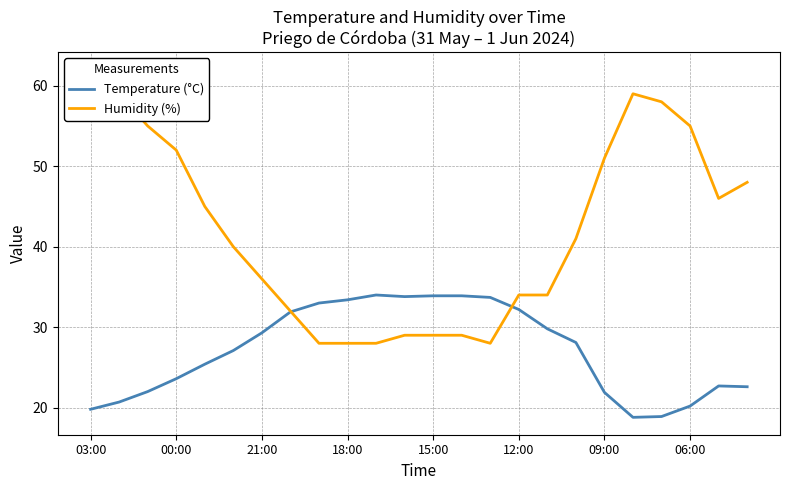

Is it true that Humidity (%) equals 59.0 at 19?

True